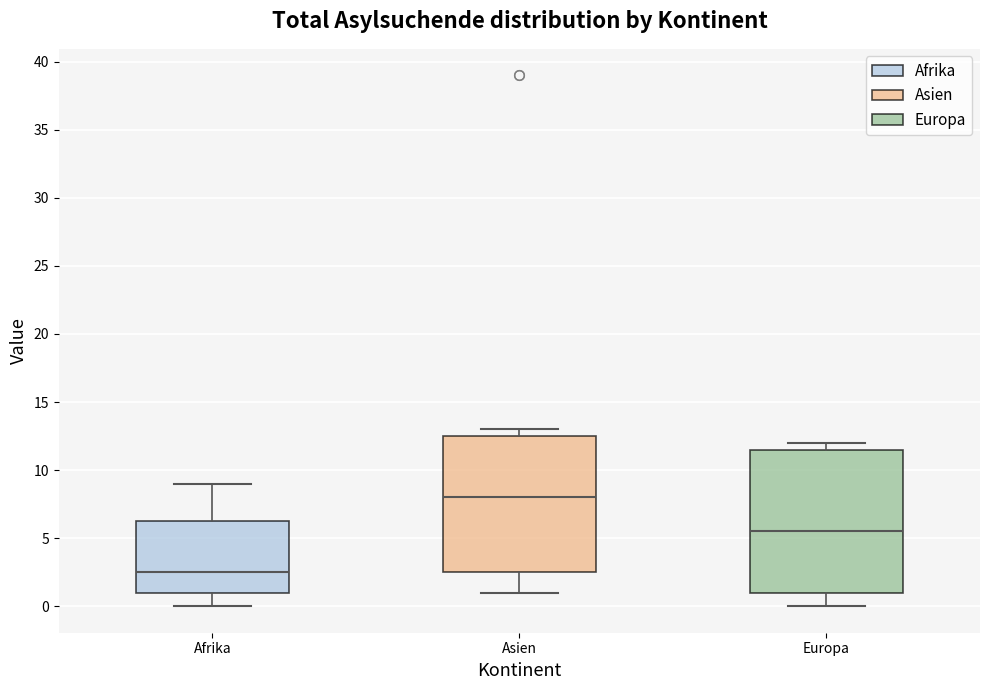

Comparing the boxes themselves (not the whiskers), which one is the tallest?

Europa